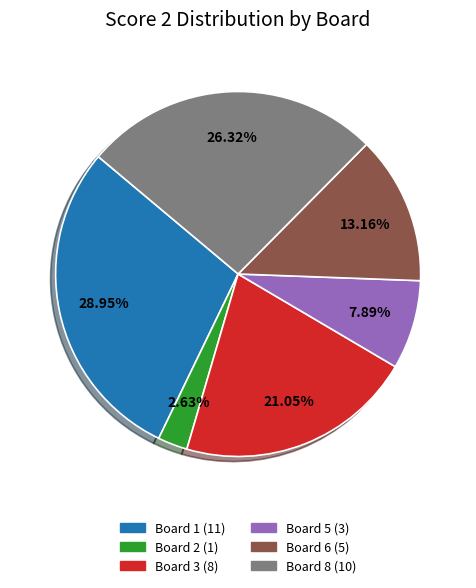

Is there any slice that represents more than half of the pie?

No